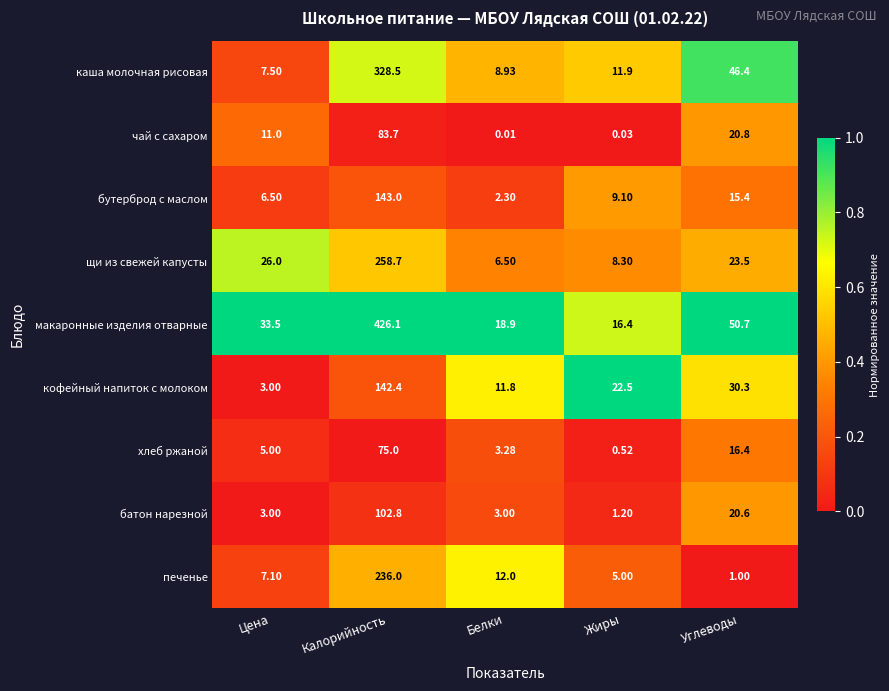

Which series has the largest range (max minus min)?

макаронные изделия отварные